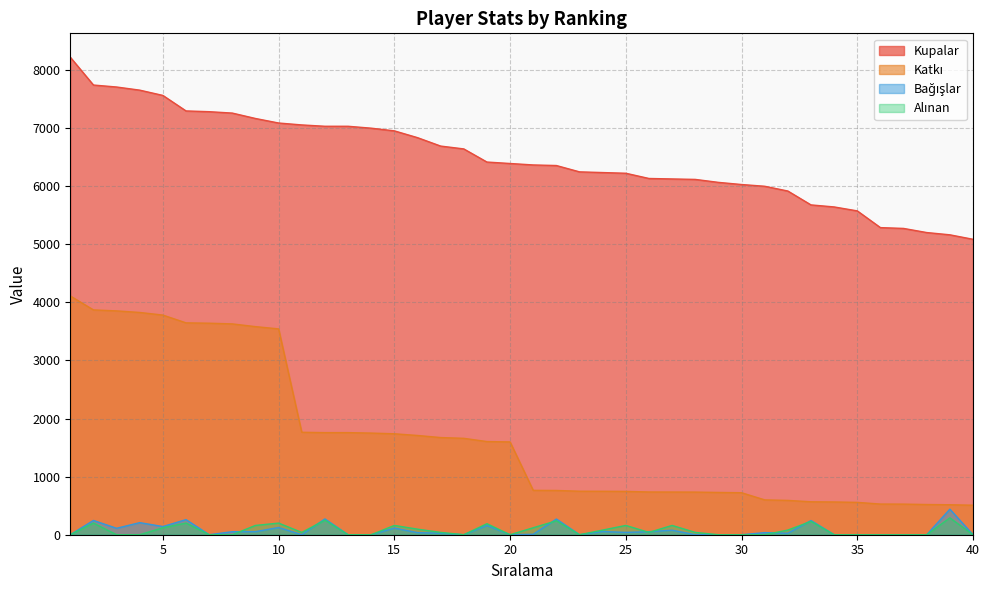

Which has a higher value, 3 or 32?

3